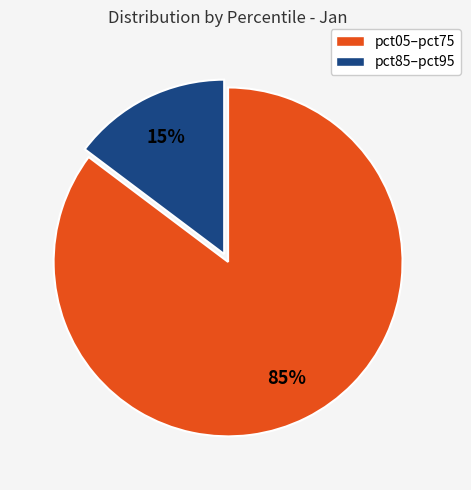

How many slices are in this pie chart?

2